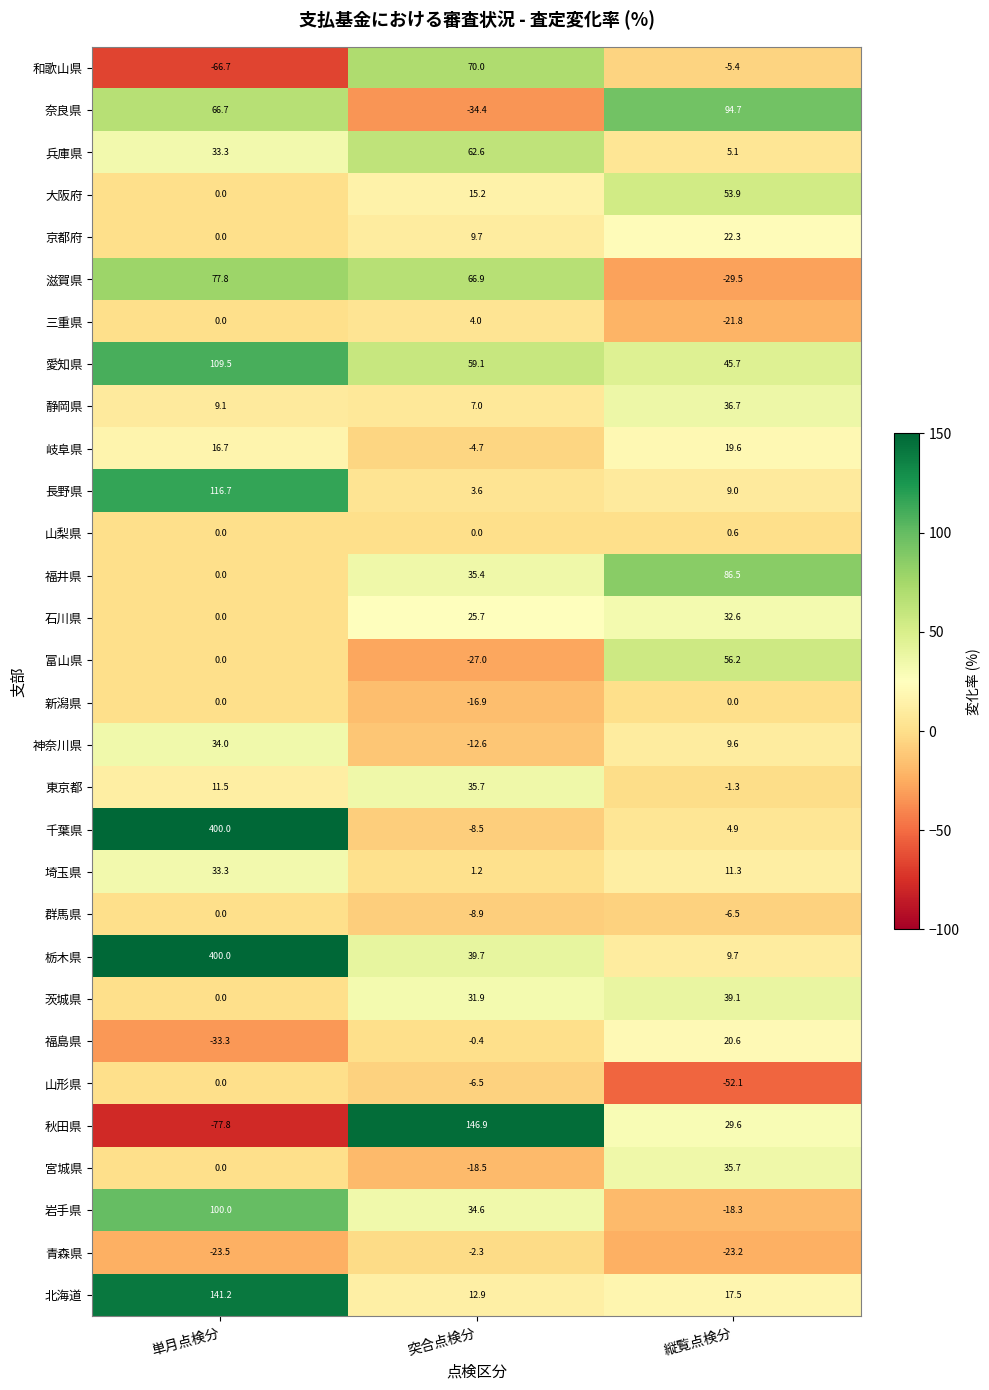

How many values in the 東京都 series exceed 11?

2